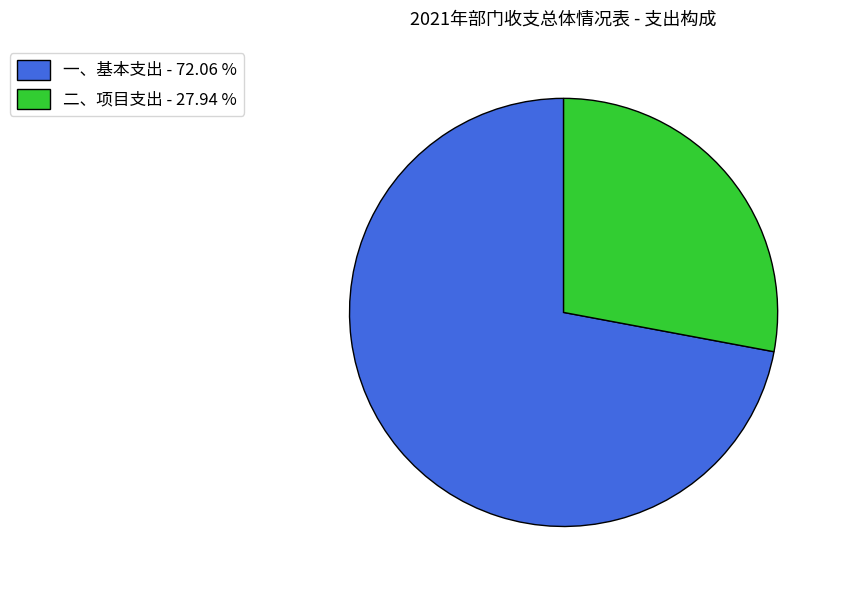

What is the largest slice in the pie chart?

一、基本支出